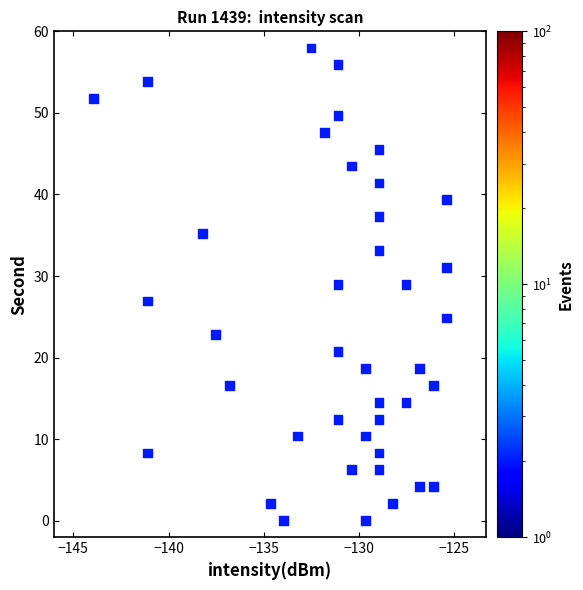

What is the range of X values (max minus min)?

18.6